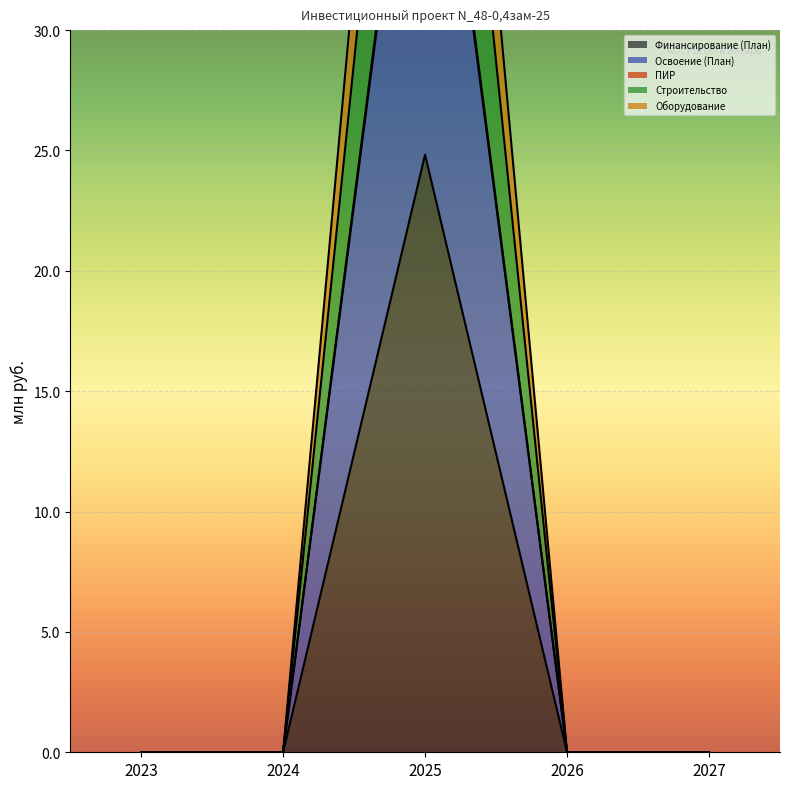

Is the value of Строительство at 2026 greater than the value of Освоение (План) at 2023?

No